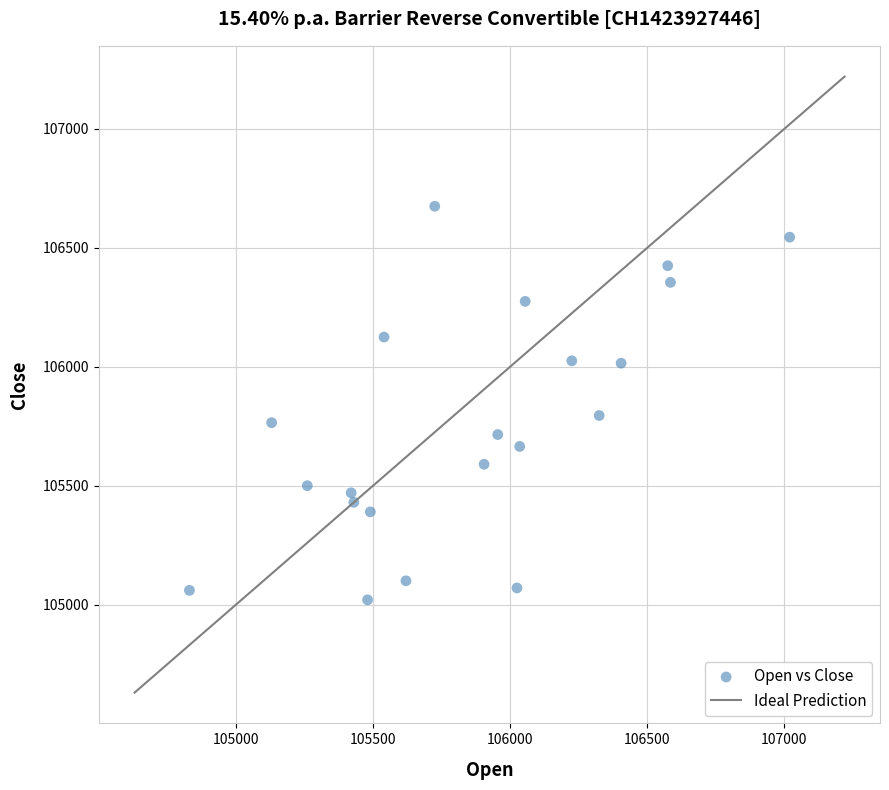

What is the range of X values (max minus min)?

2190